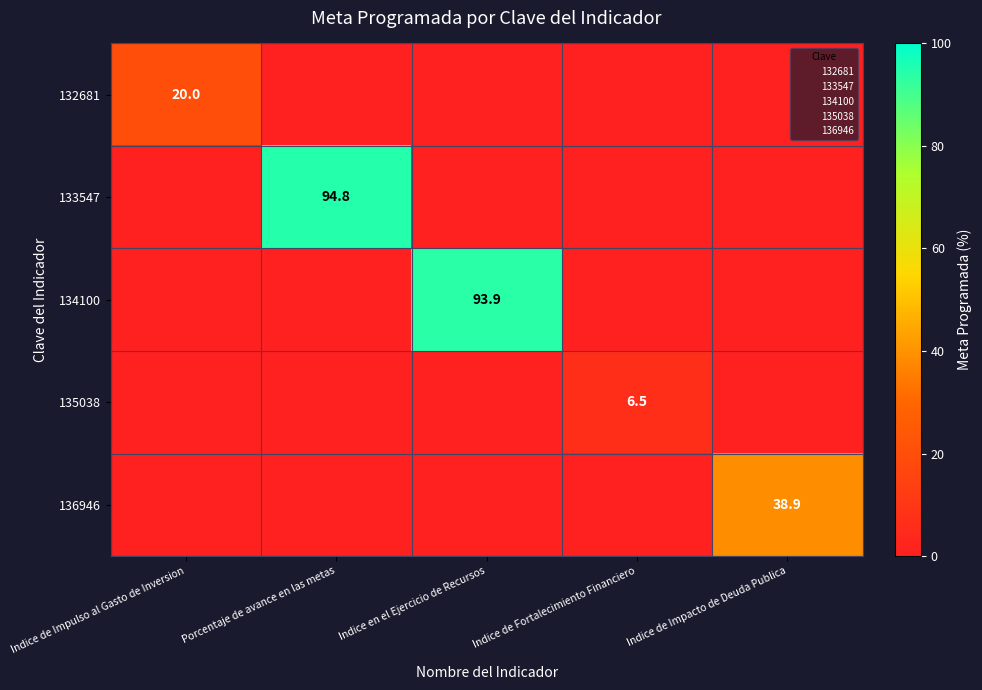

At Indice de Fortalecimiento Financiero, list the series in order from smallest to largest.

132681, 133547, 134100, 136946, 135038